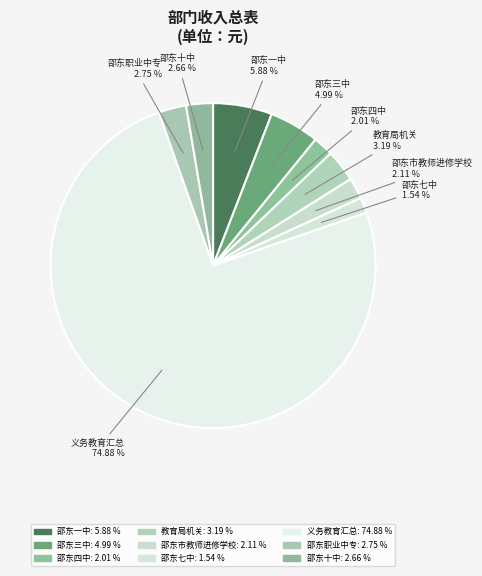

Do 教育局机关 and 邵东七中 together represent more than half of the pie?

No